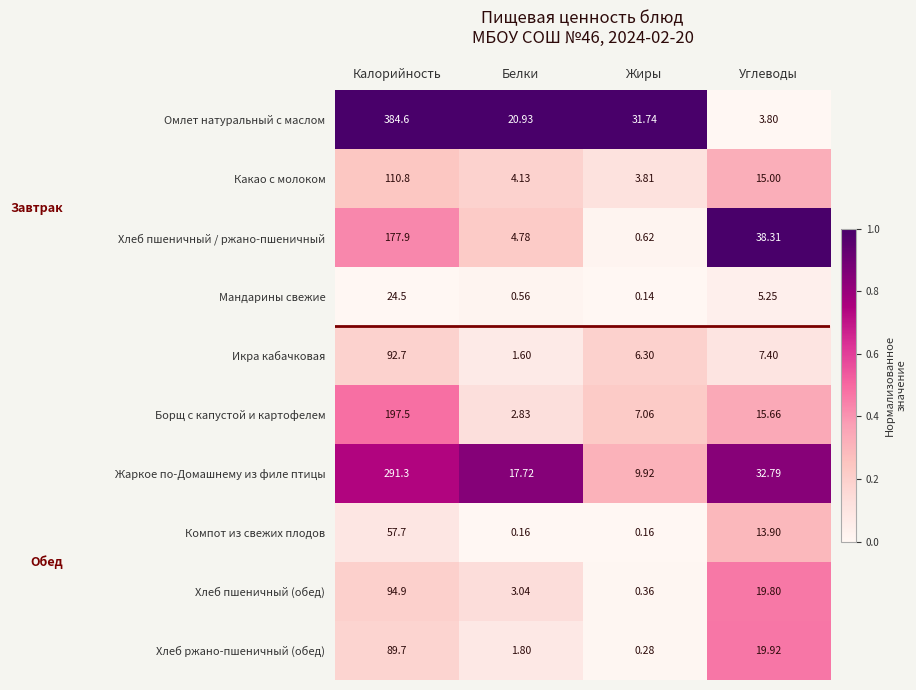

Which series has the largest total across all categories?

Омлет натуральный с маслом